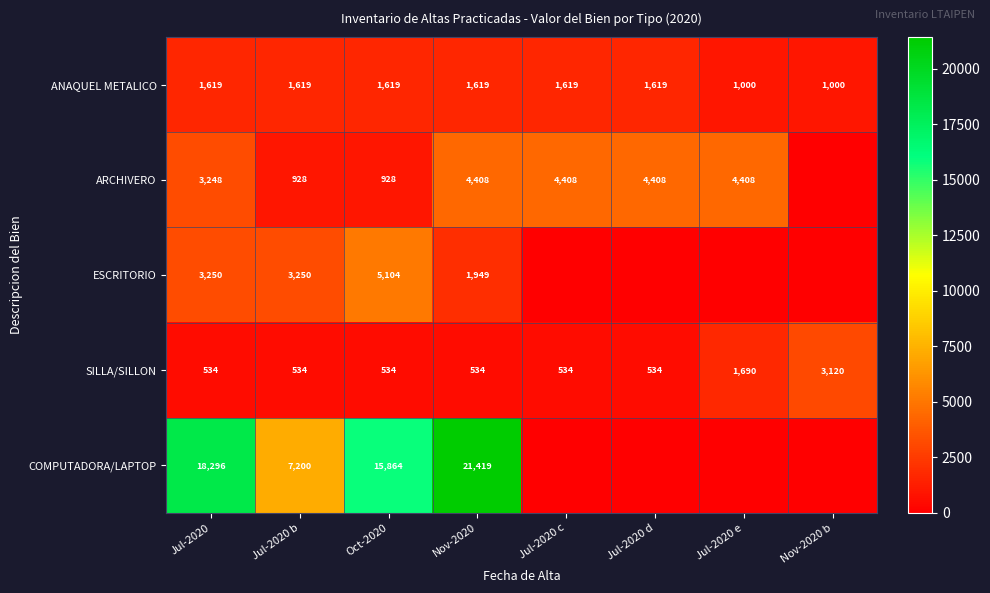

True or false: COMPUTADORA/LAPTOP has a value of 12184.2 at Jul-2020 b.

False